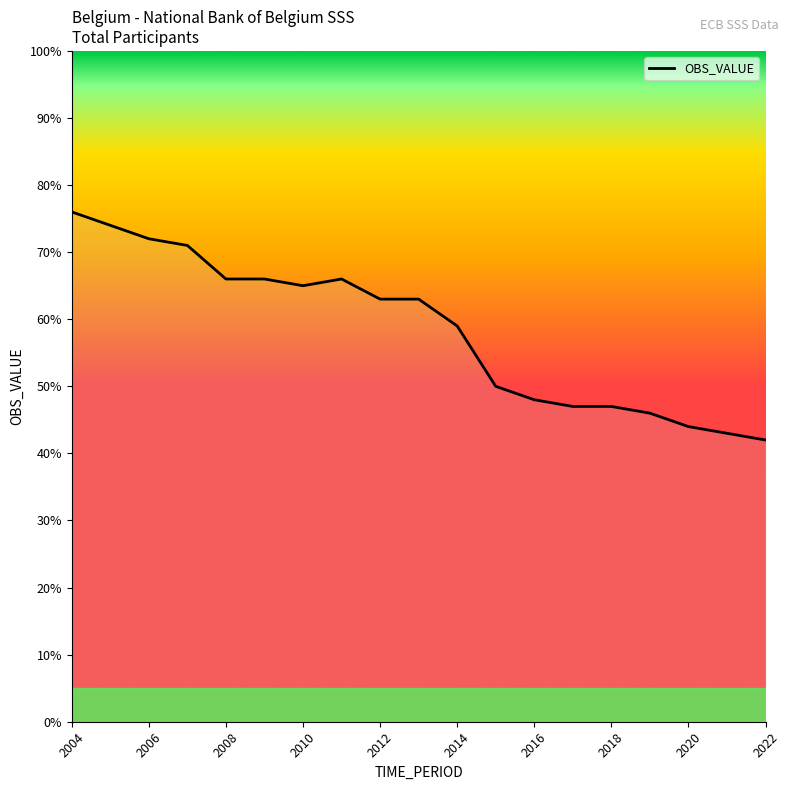

What is the maximum value shown in the chart?

76